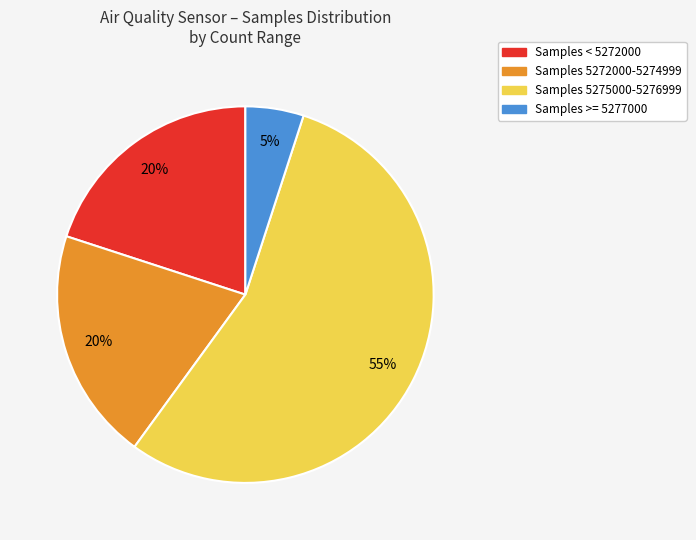

Count the number of slices in the pie.

4